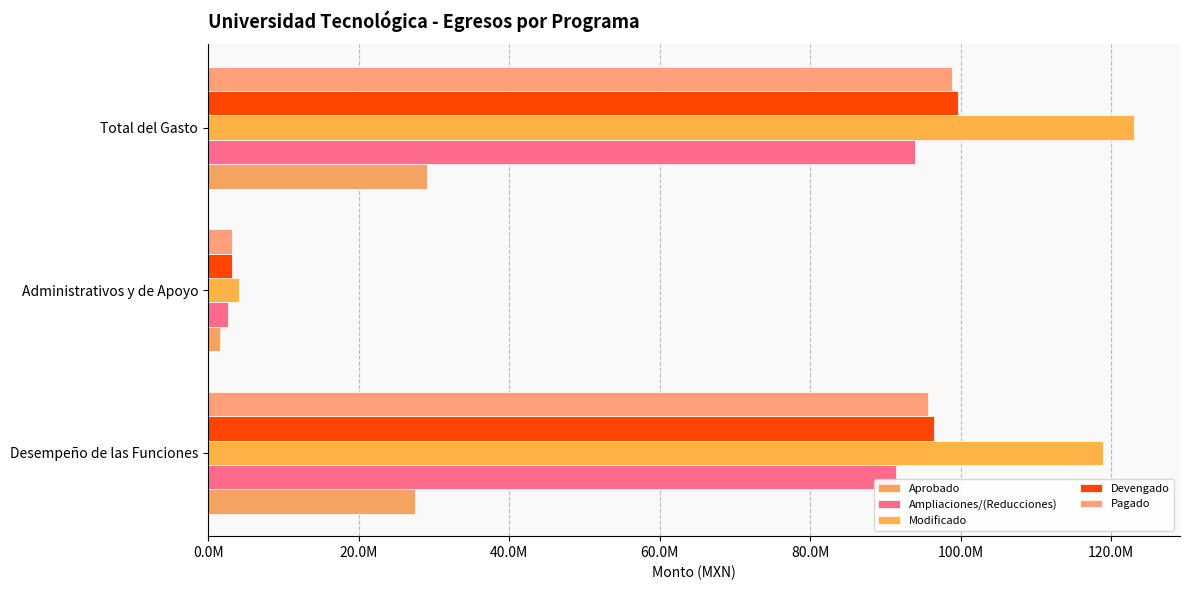

How many data points does each series have?

3